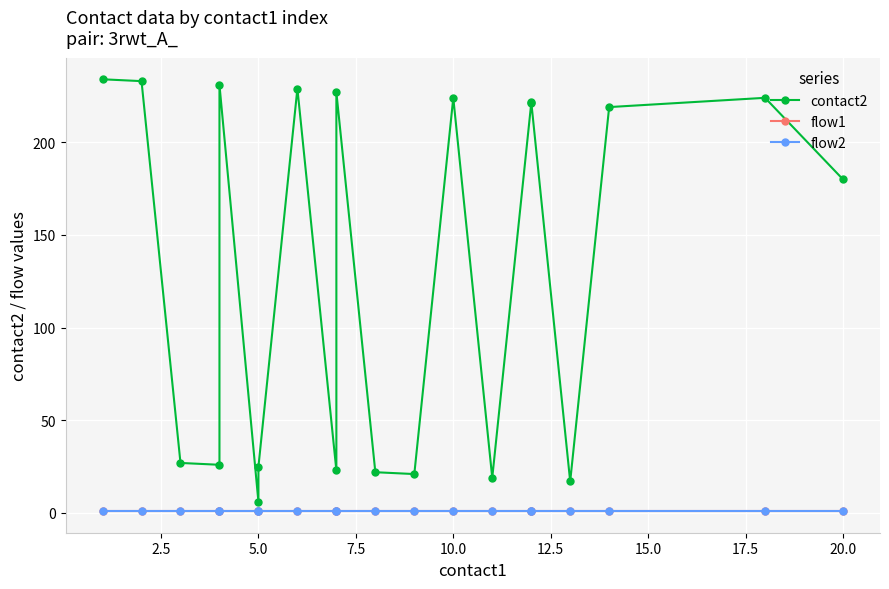

What is the average value of the flow1 series?

1